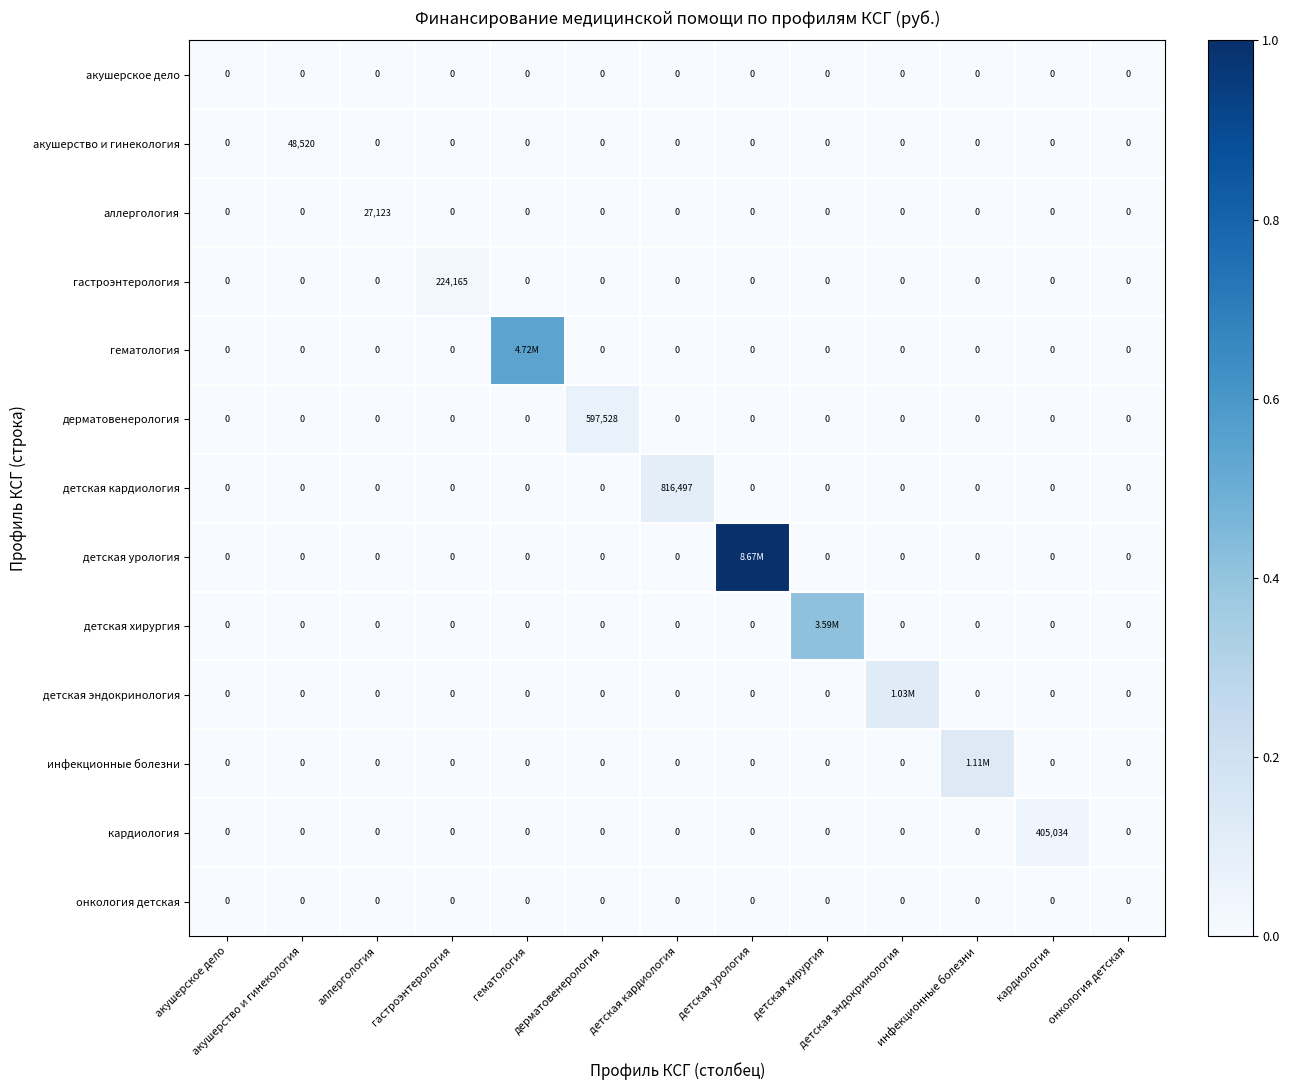

Between акушерство и гинекология and онкология детская, which series saw the biggest shift?

акушерство и гинекология